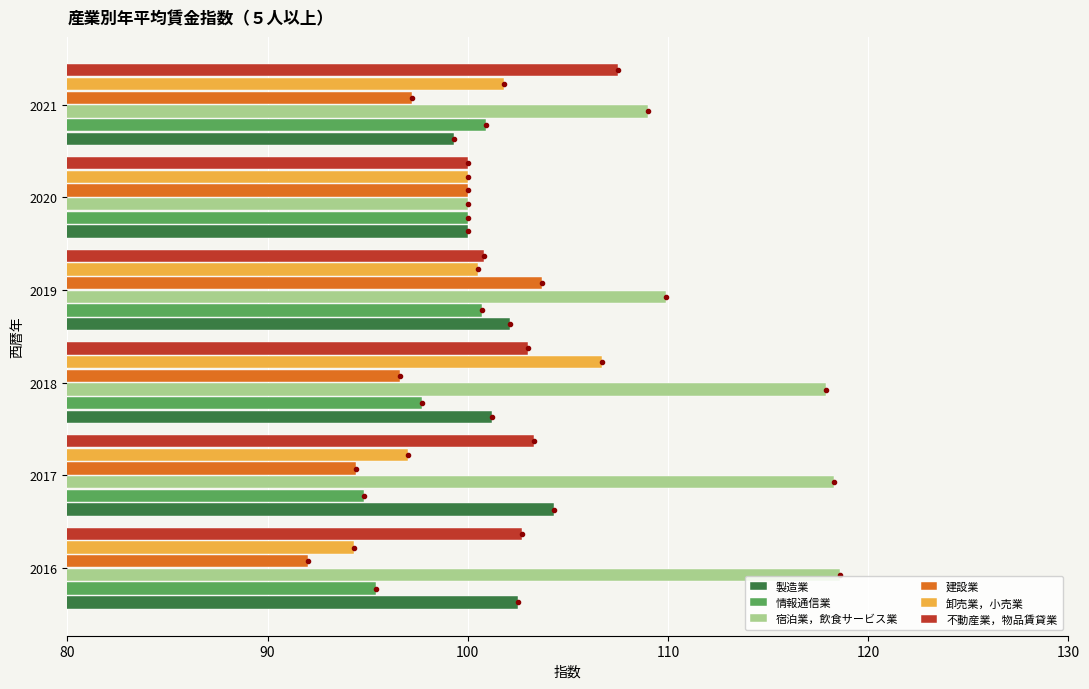

True or false: 卸売業，小売業 has a value of 97.0 at 2017.

True